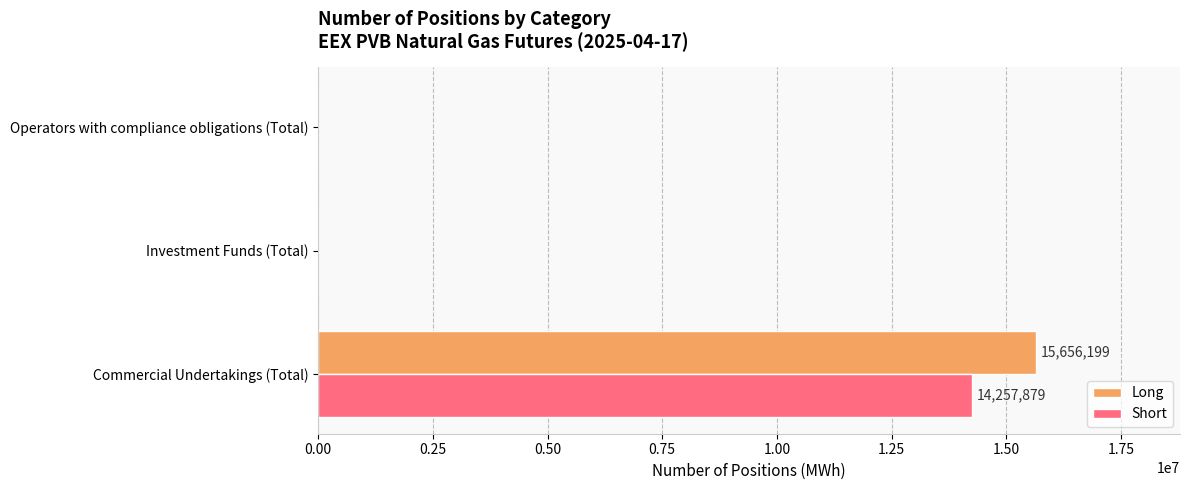

The Short series shows 0 at Investment Funds (Total). True or false?

True